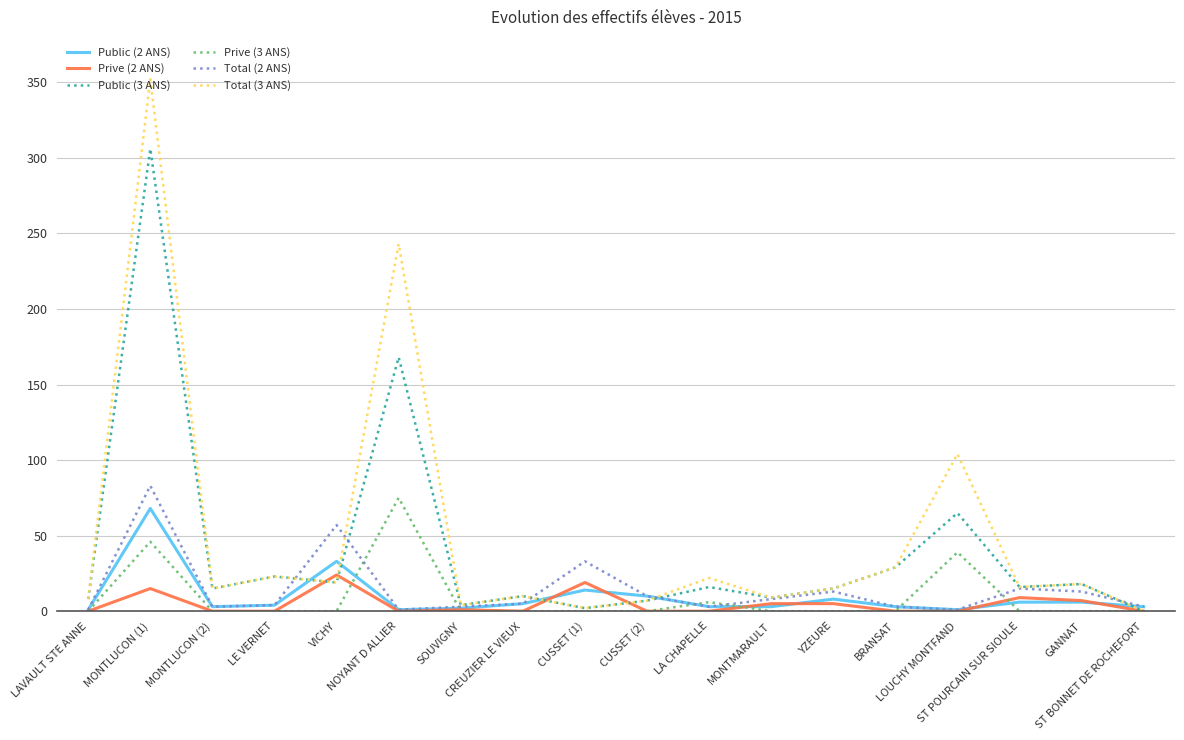

Where is the first local maximum for Public (2 ANS)?

MONTLUCON (1)